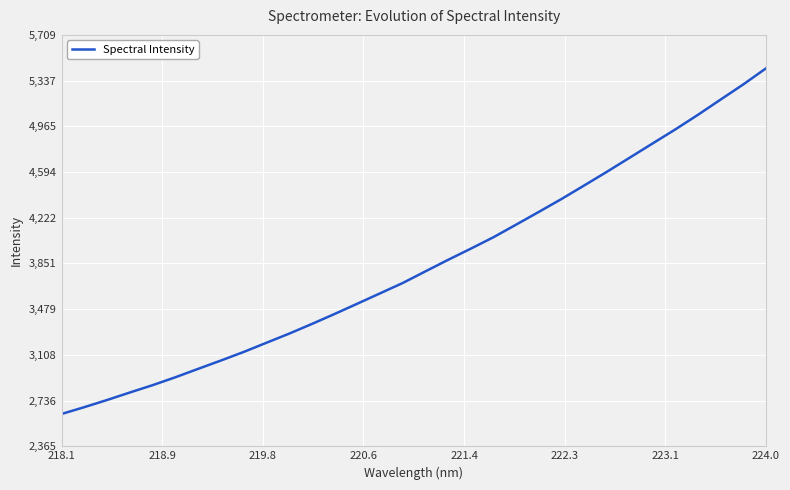

What is the maximum value shown in the chart?

5437.2